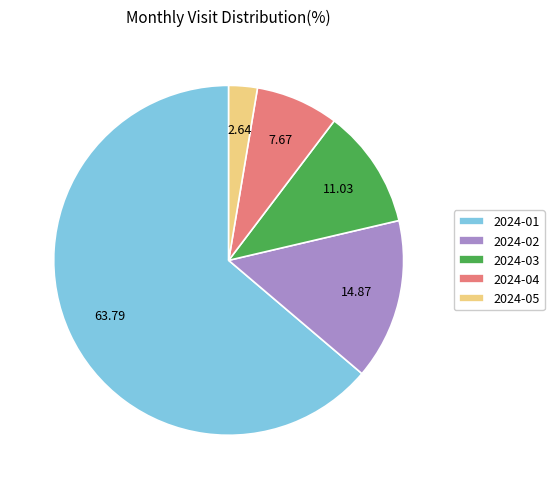

Is there any slice that represents more than half of the pie?

Yes